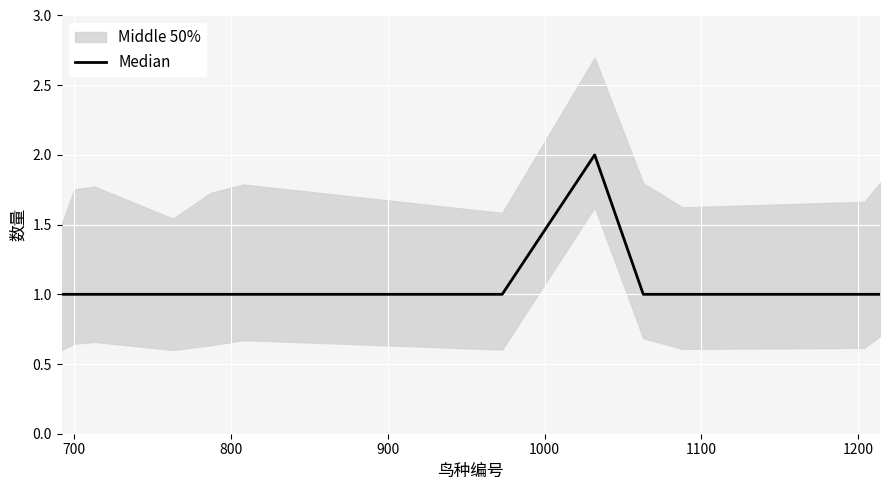

How many points are higher than both their immediate neighbors (excluding endpoints)?

1